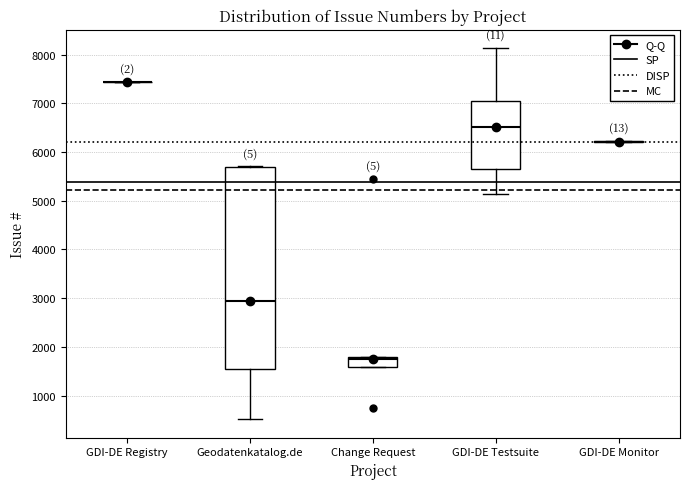

Reading left to right, read every box against the y-axis: the position of its median line, the range the box covers, and the ends of its whiskers. The values are not printed on the chart, so give them approximately, as read against the axis.

GDI-DE Registry: box collapsed to a line at 7400, whiskers 7400 to 7400
Geodatenkatalog.de: median 2900, box 1600 to 5700, whiskers 500 to 5700
Change Request: median 1700, box 1600 to 1800, whiskers 1600 to 1800
GDI-DE Testsuite: median 6500, box 5600 to 7000, whiskers 5100 to 8100
GDI-DE Monitor: box collapsed to a line at 6200, whiskers 6200 to 6200